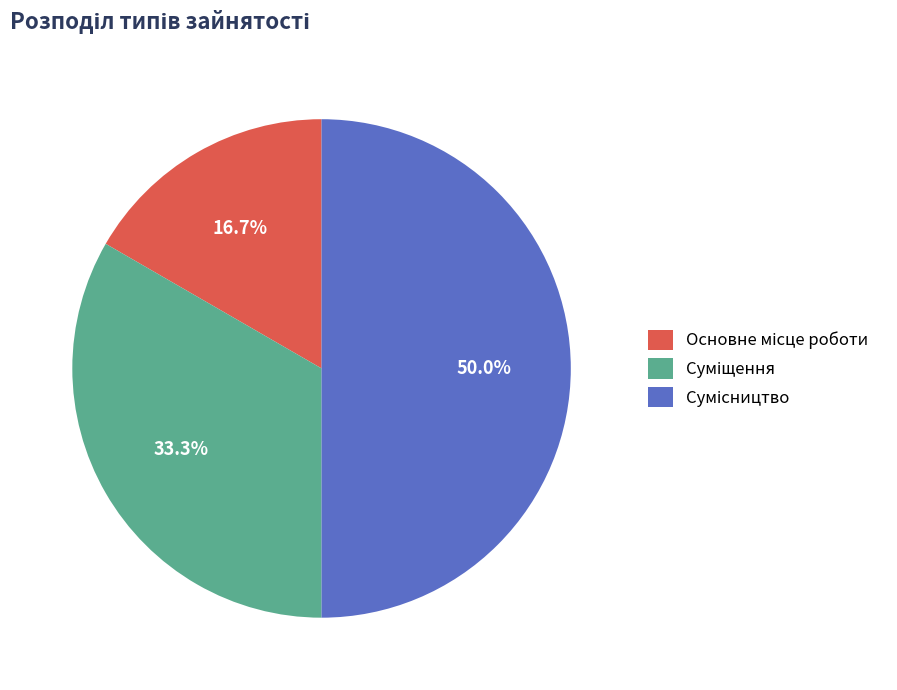

Is it true that Сумісництво is 50% of the pie?

True